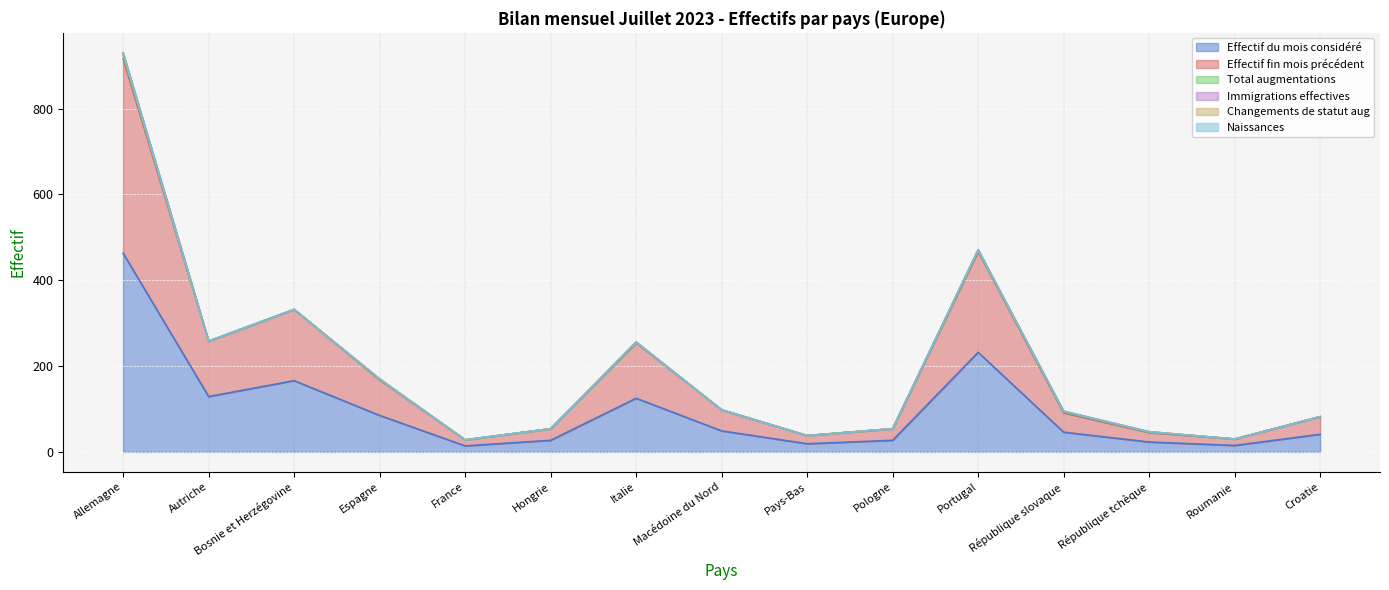

Reading right to left, extract all data points from this chart.

Effectif du mois considéré: 41	15	23	46	232	27	19	49	125	27	14	85	166	129	463
Effectif fin mois précédent: 41	15	22	45	235	27	19	49	129	27	14	83	166	129	453
Total augmentations: 0	0	1	2	2	0	0	0	1	0	0	1	0	0	7
Immigrations effectives: 0	0	1	1	2	0	0	0	1	0	0	1	0	0	6
Changements de statut aug: 0	0	0	1	0	0	0	0	0	0	0	0	0	0	0
Naissances: 0	0	0	0	0	0	0	0	0	0	0	0	0	0	1